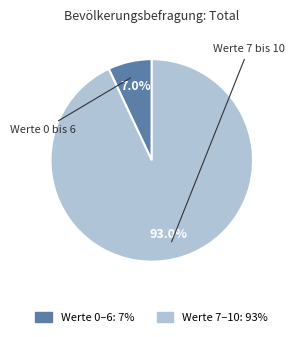

True or false: Werte 0 bis 6 accounts for 7% of the total.

True